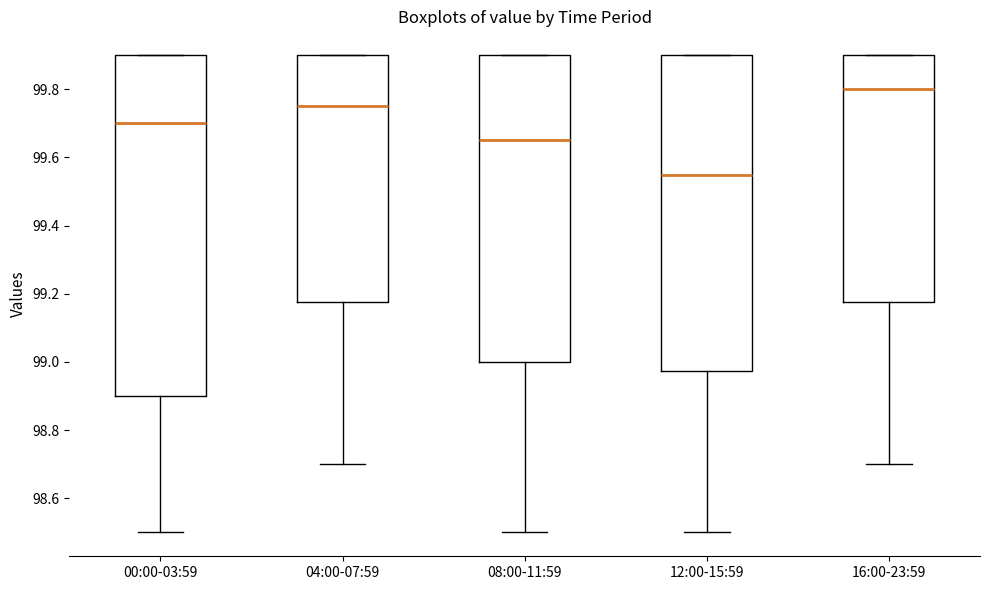

Where does the median line of the box for 12:00-15:59 sit on the y-axis? The values are not printed on the chart, so give them approximately, as read against the axis.

99.56